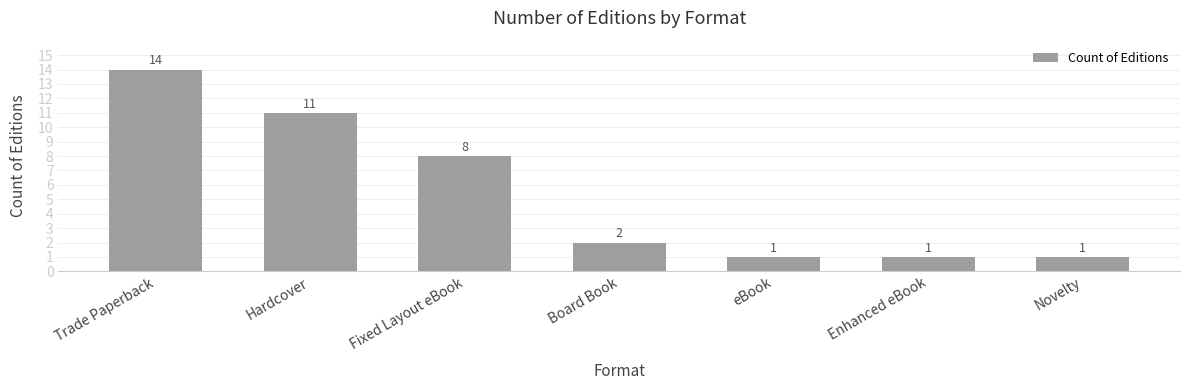

How many distinct data groups are displayed?

1